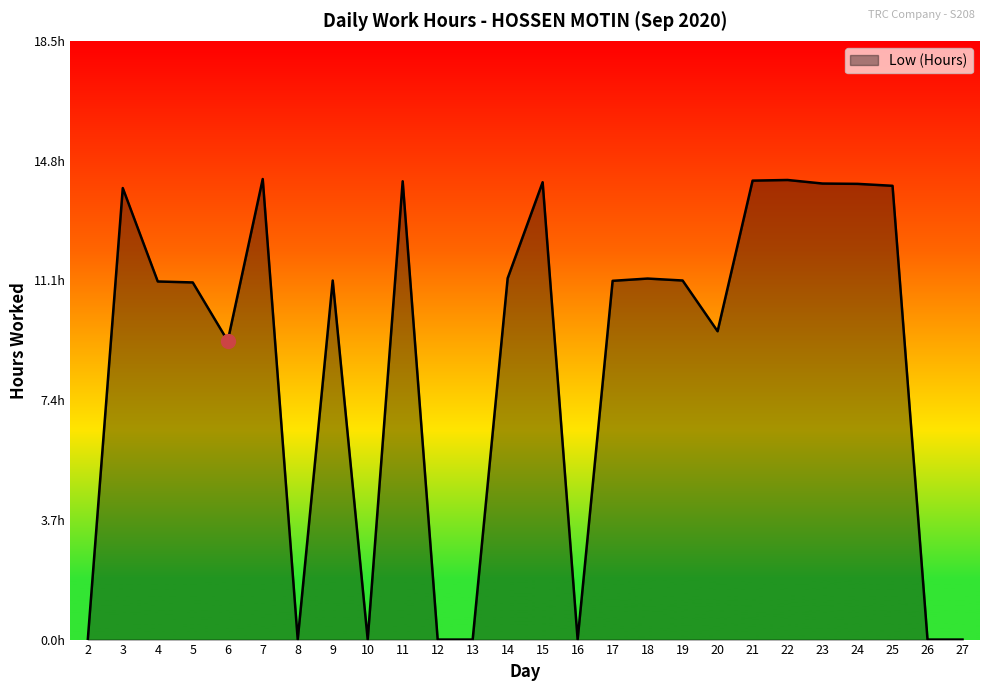

Rank the categories by value from lowest to highest.

2, 8, 10, 12, 13, 16, 26, 27, 6, 20, 5, 4, 17, 9, 19, 18, 14, 3, 25, 24, 23, 15, 11, 21, 22, 7